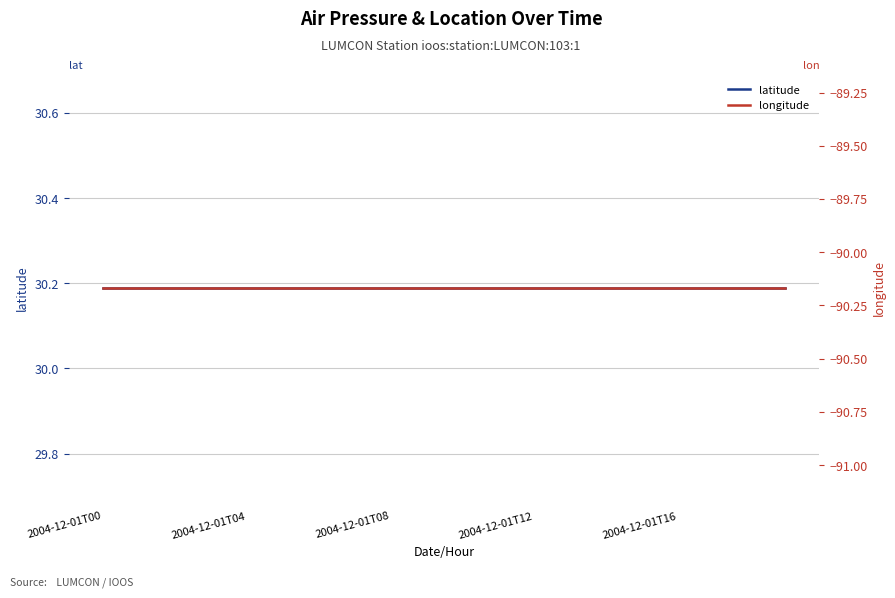

What is the approximate value of latitude at 5?

30.2